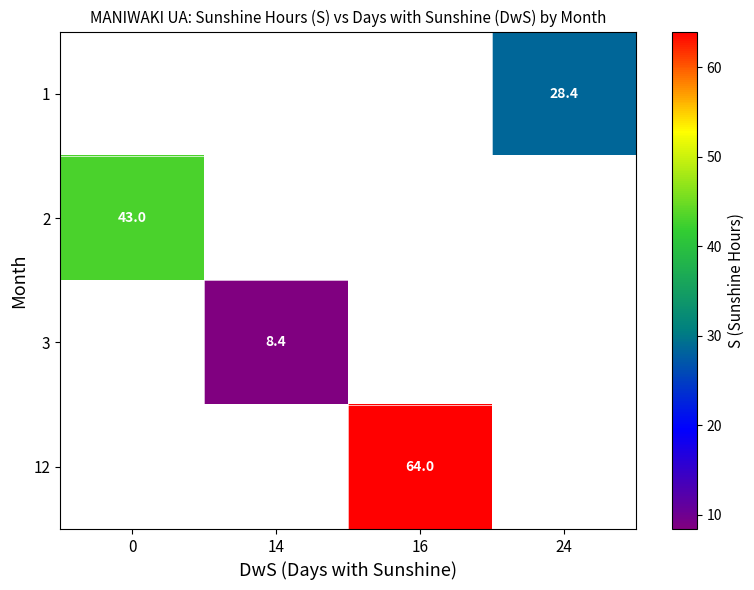

True or false: 3 has a value of 14.4 at 14.

False